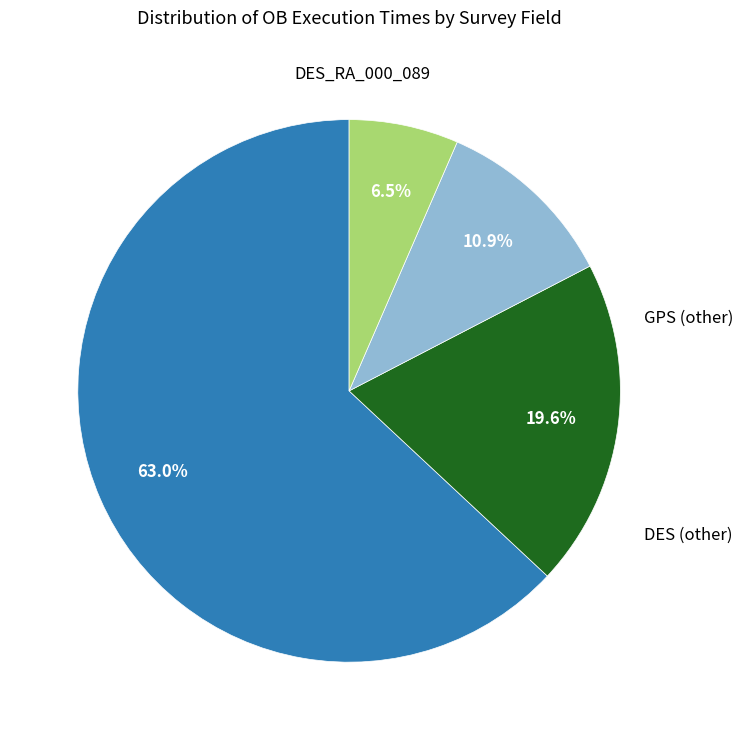

Is there any slice that represents more than half of the pie?

Yes